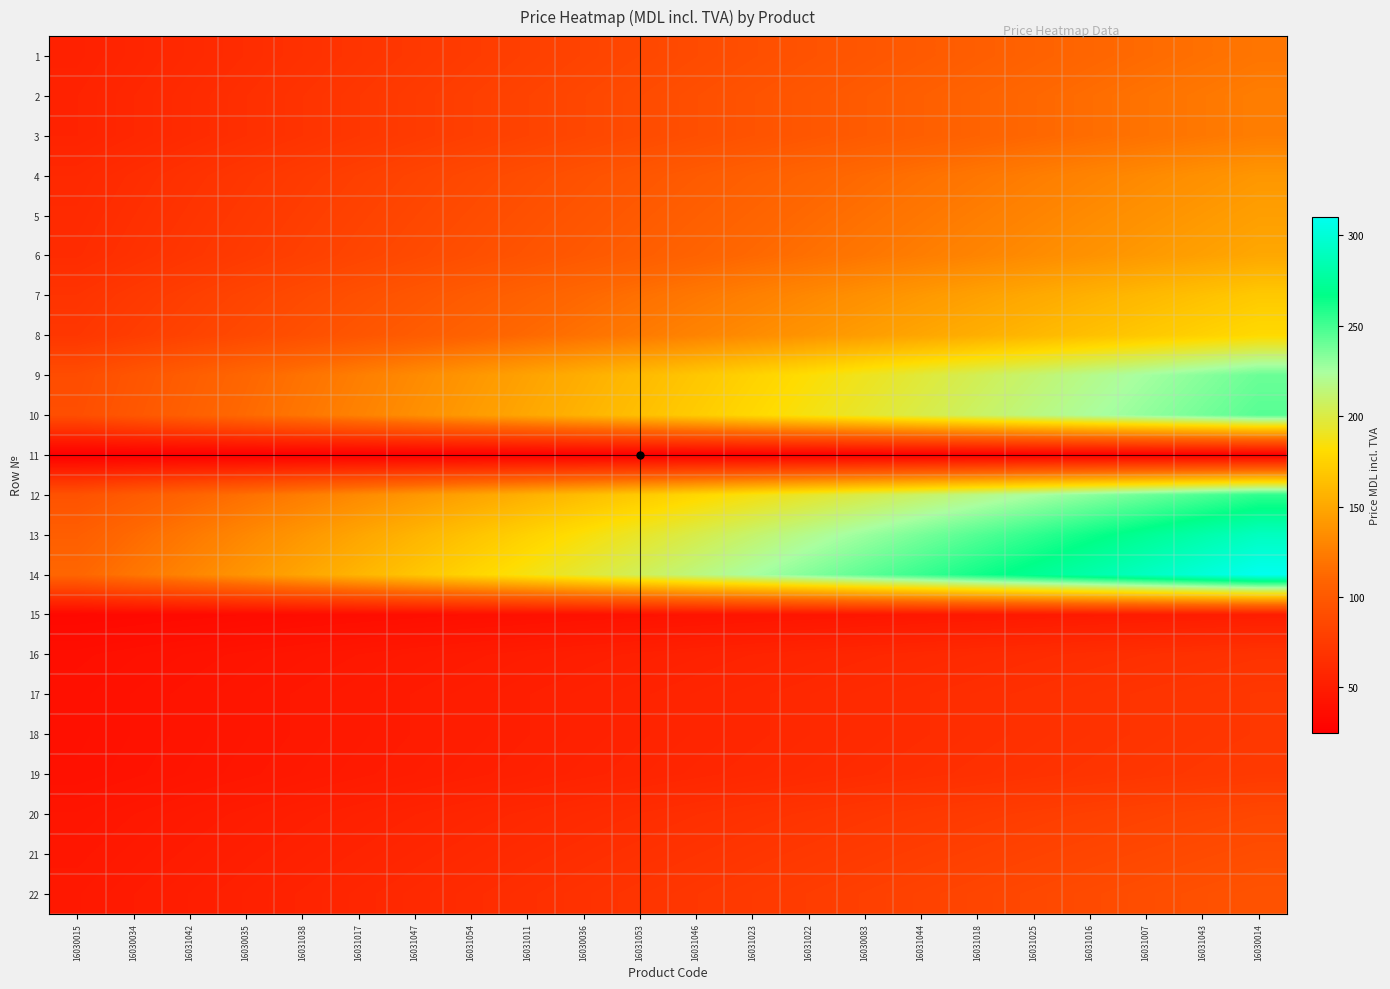

Rank the series by their maximum value, from highest to lowest.

14, 13, 12, 10, 9, 8, 7, 6, 5, 4, 2, 3, 1, 22, 21, 20, 19, 17, 18, 16, 15, 11